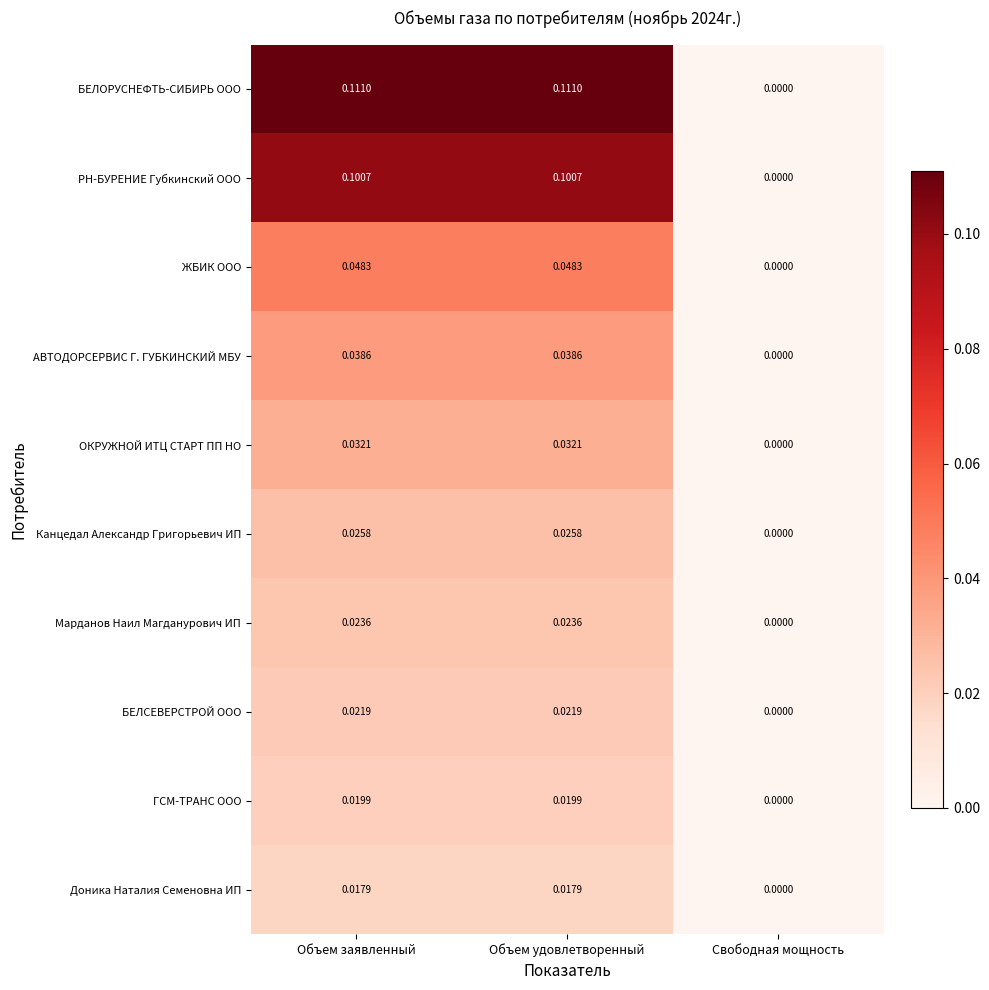

Between Объем заявленный and Свободная мощность, which series saw the biggest shift?

БЕЛОРУСНЕФТЬ-СИБИРЬ ООО